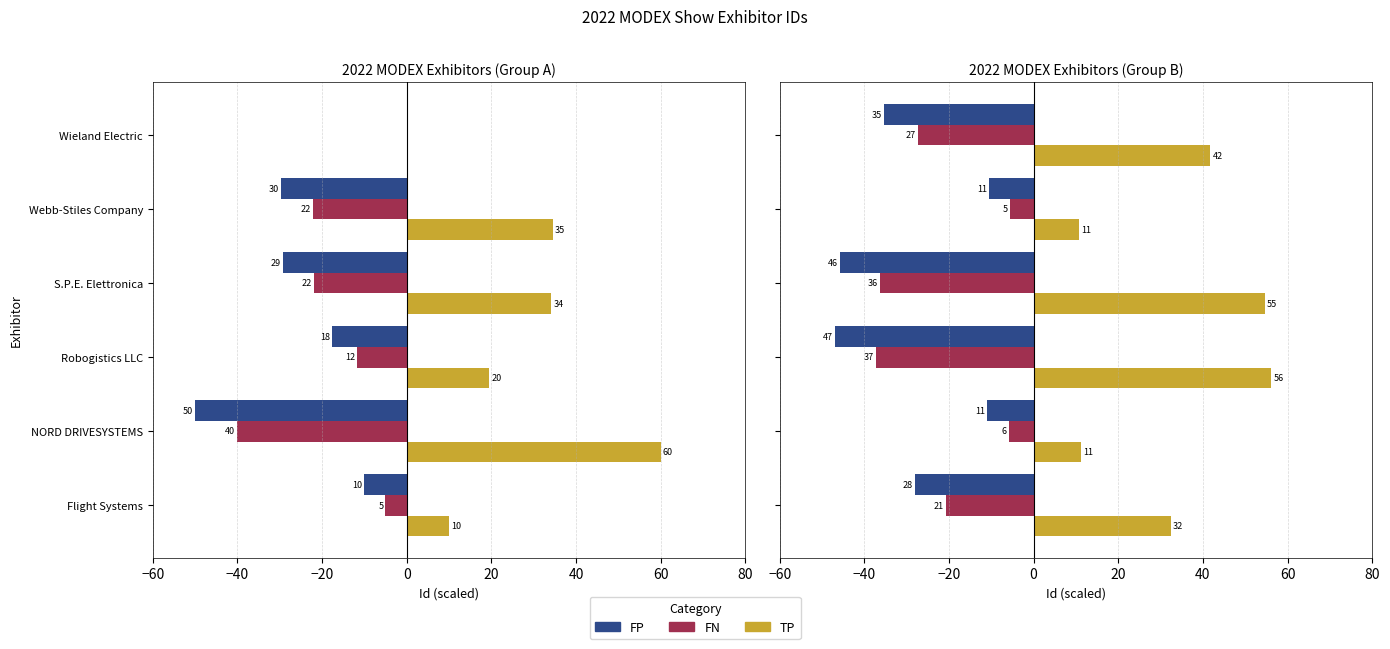

What are all the series names shown in the legend?

FP, FN, TP